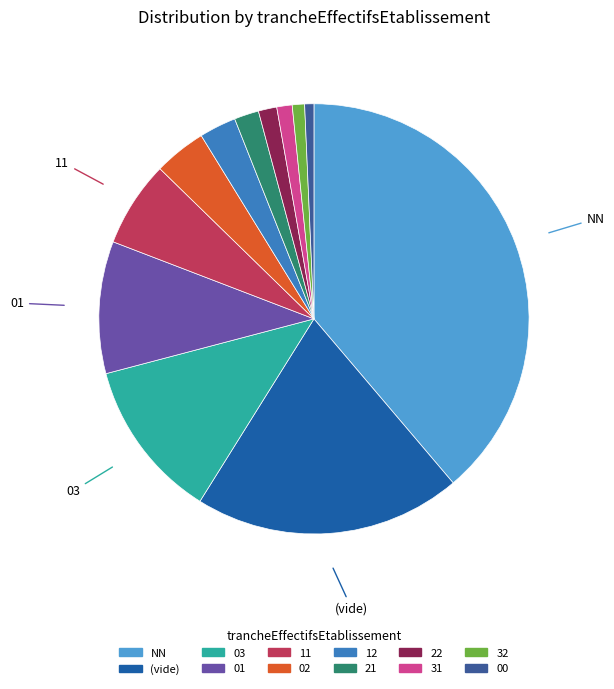

How many slices are in this pie chart?

12